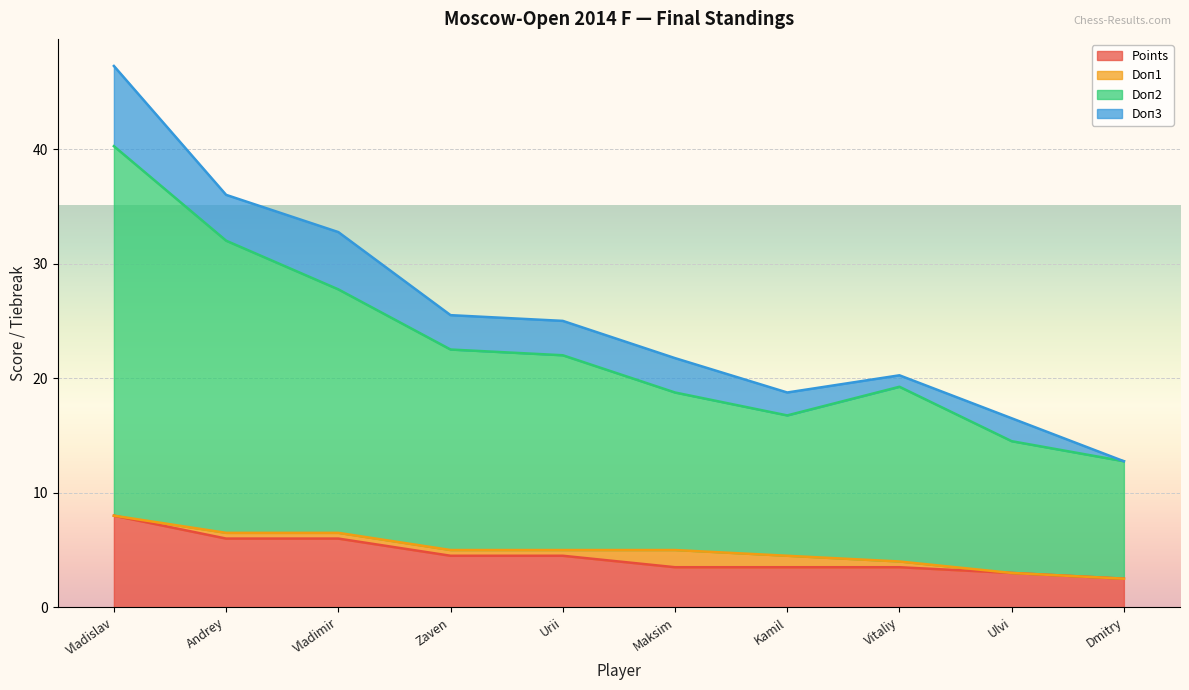

What is the minimum value for Points?

2.5